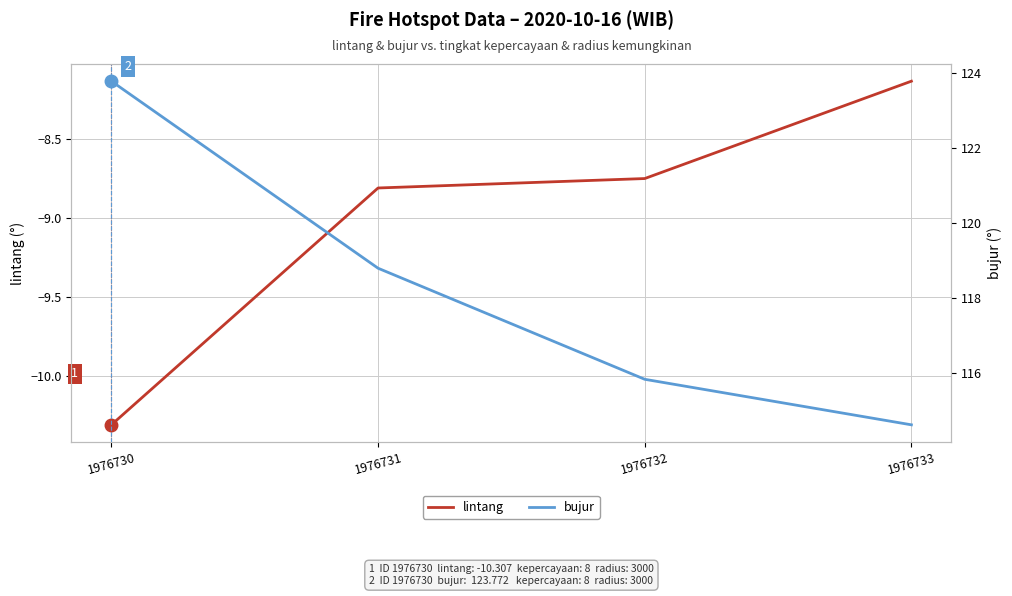

What is the spread (max minus min) of values at 1976732?

124.6